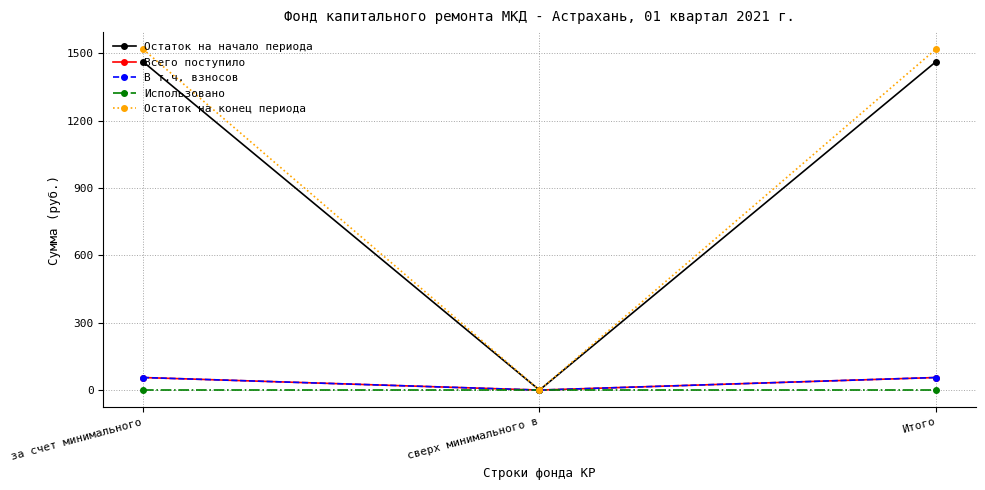

Does the chart have visible grid lines?

Yes